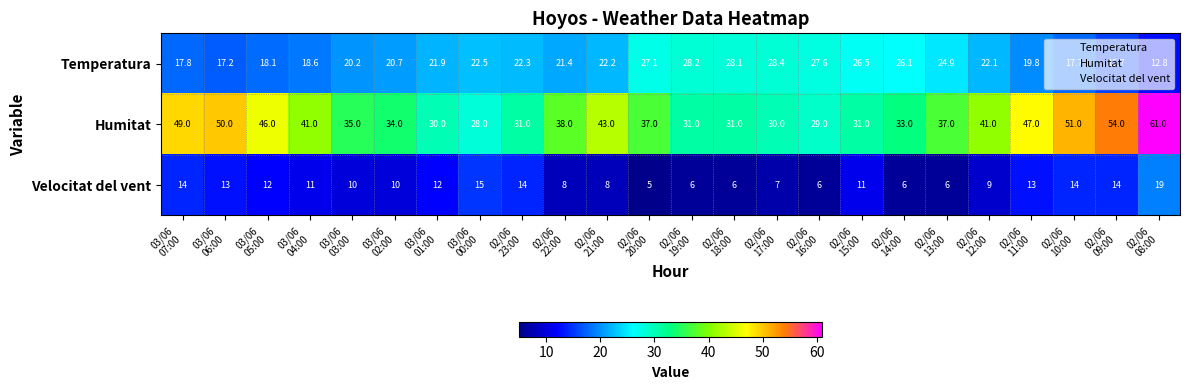

Which series has the largest total across all categories?

Humitat